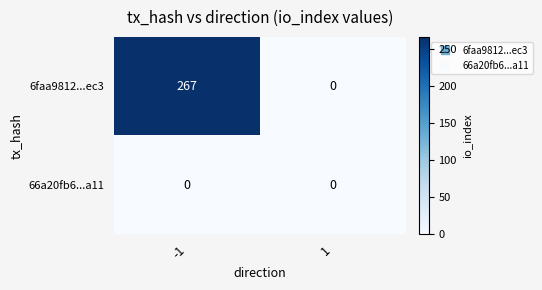

At how many categories does at least one series exceed 67?

1